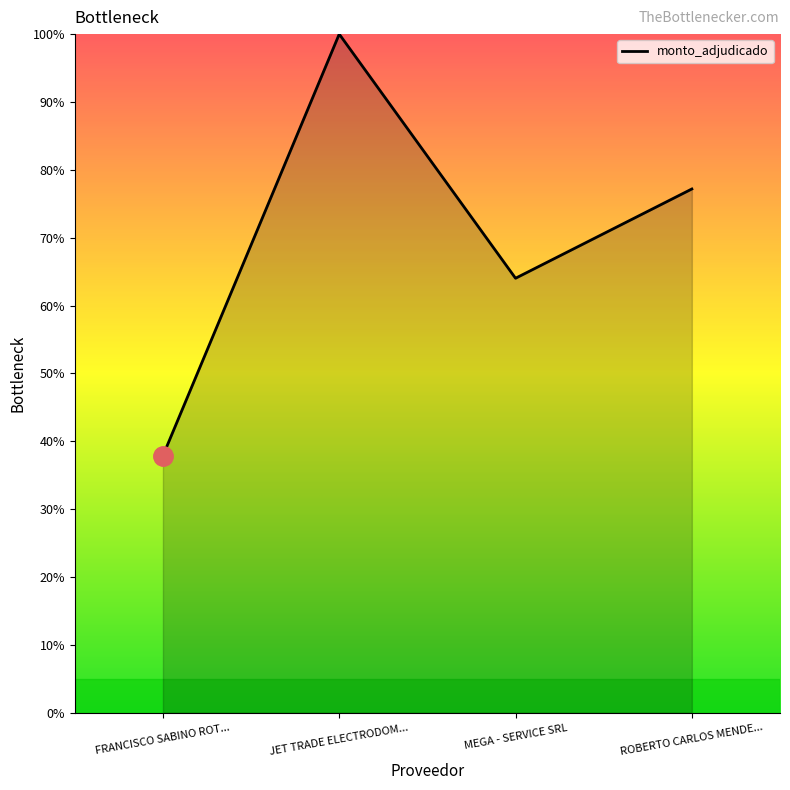

At which label is the value closest to 68?

MEGA - SERVICE SRL